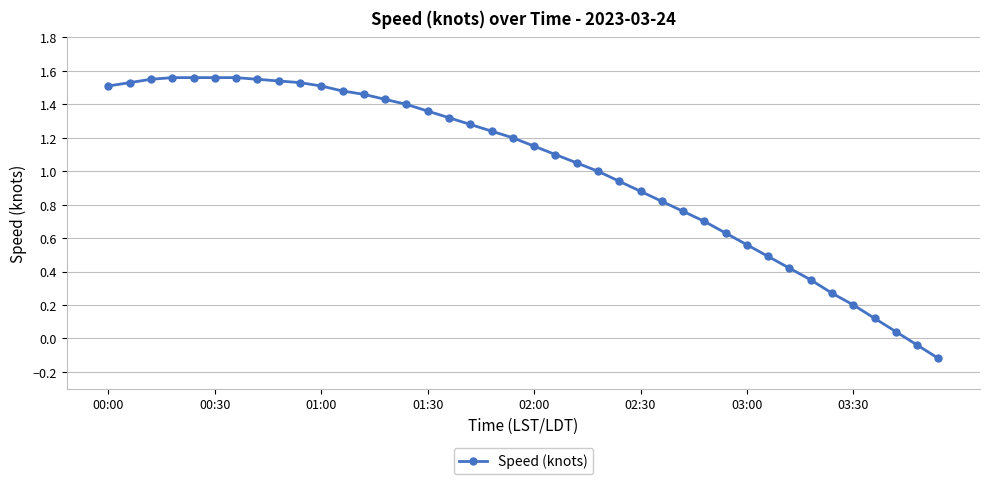

What is the sum of all values?

40.5